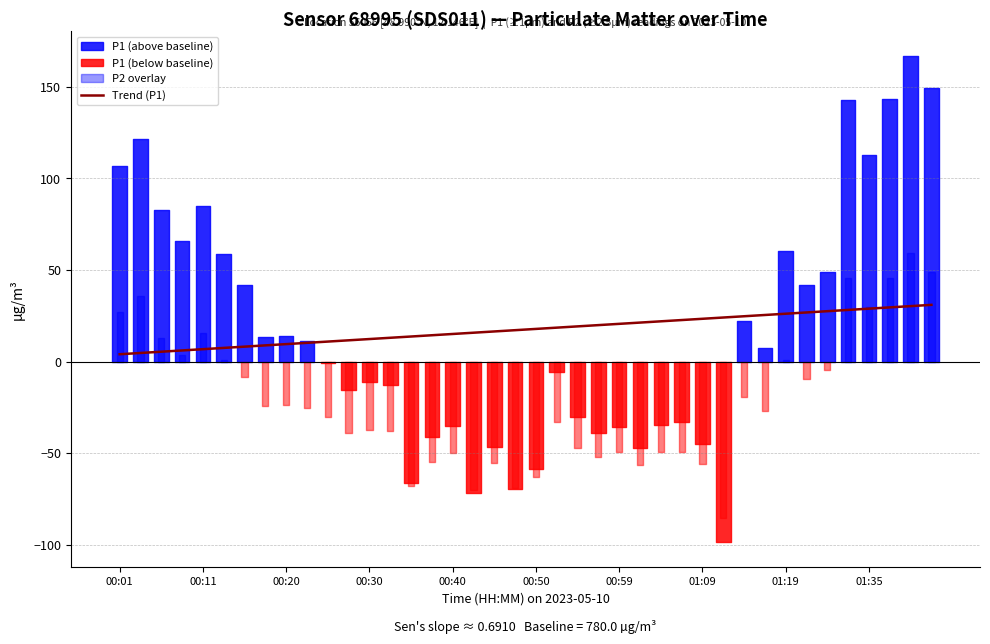

Count the number of data series in this chart.

1